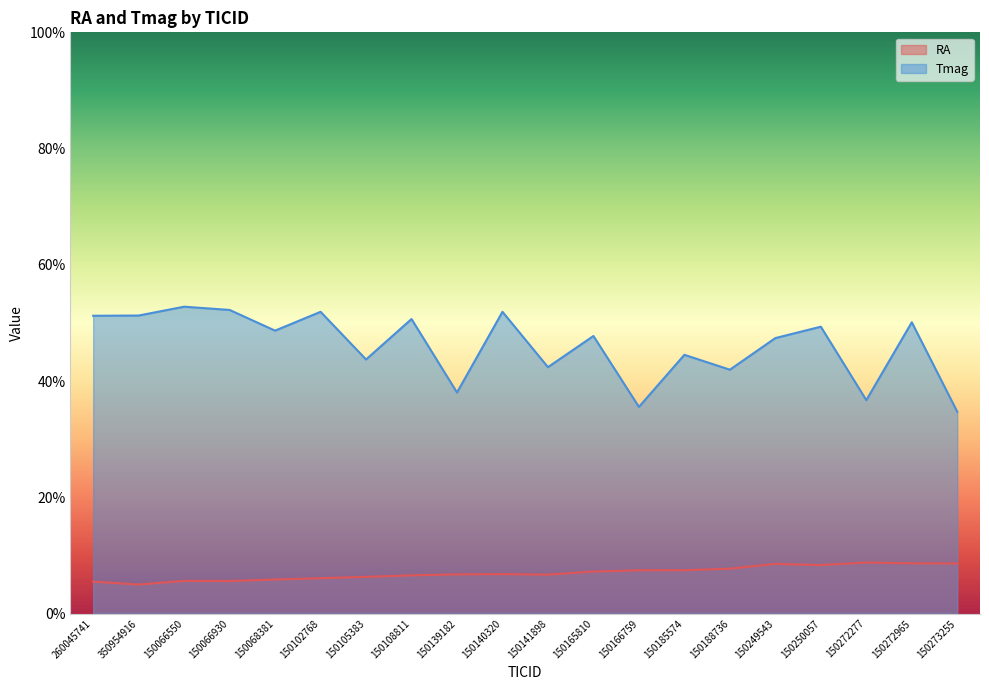

At which category does RA reach its first local valley?

350954916